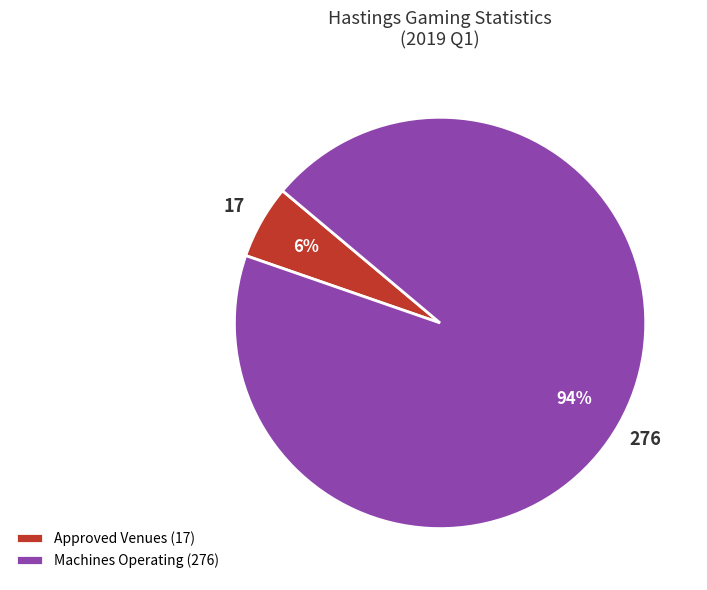

True or false: Approved Venues (17) accounts for 6% of the total.

True